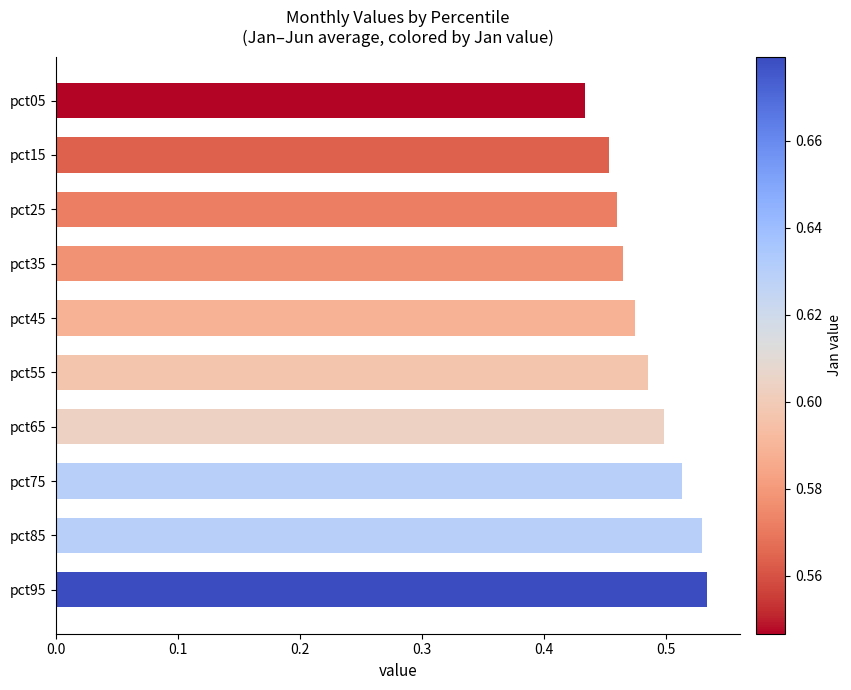

Which category has the lowest value across all series?

pct05